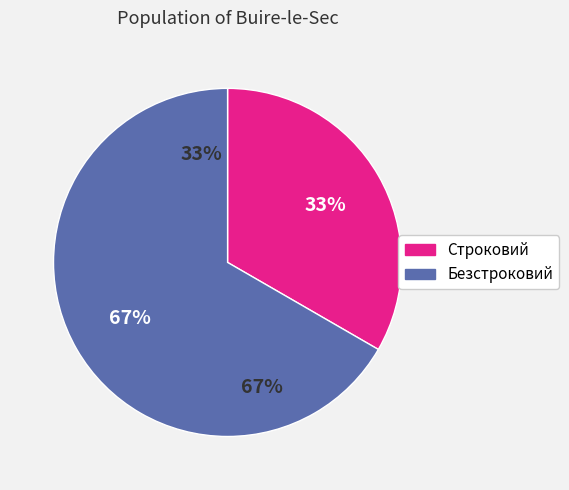

What percentage is NOT represented by Безстроковий?

33.3%